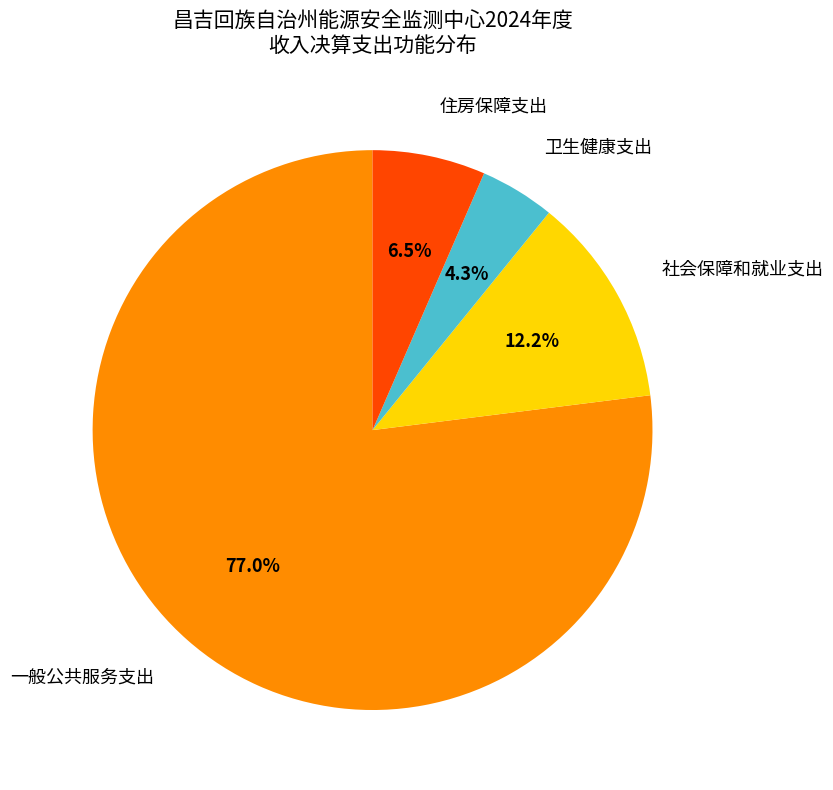

Does any single category account for the majority?

Yes